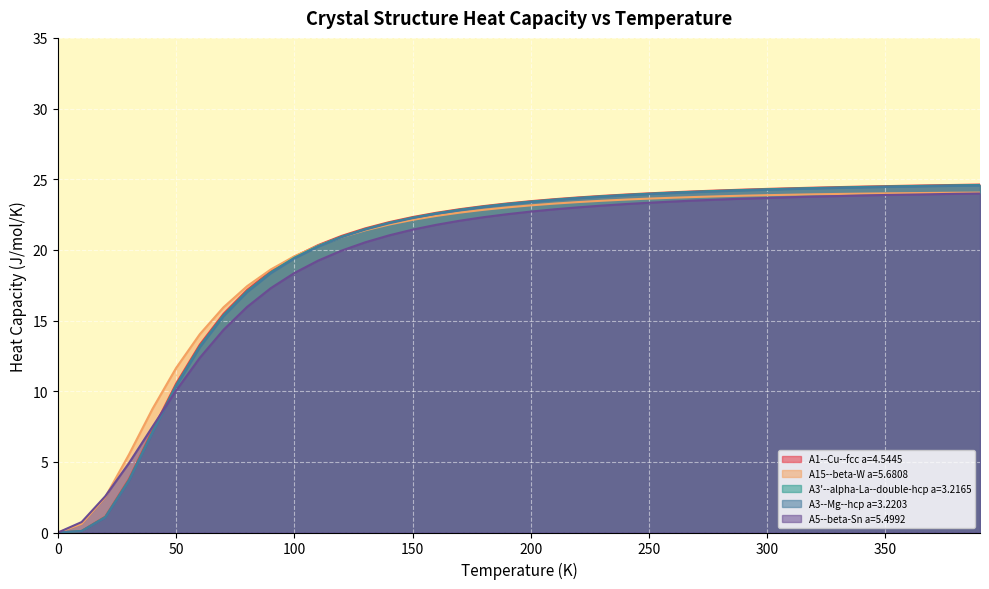

How many values in A3'--alpha-La--double-hcp a=3.2165 are above zero?

39